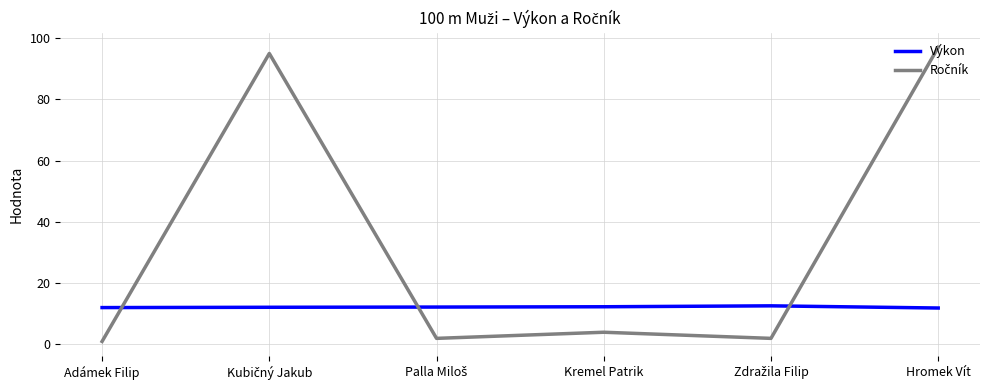

What is the highest value of the Výkon series?

12.6